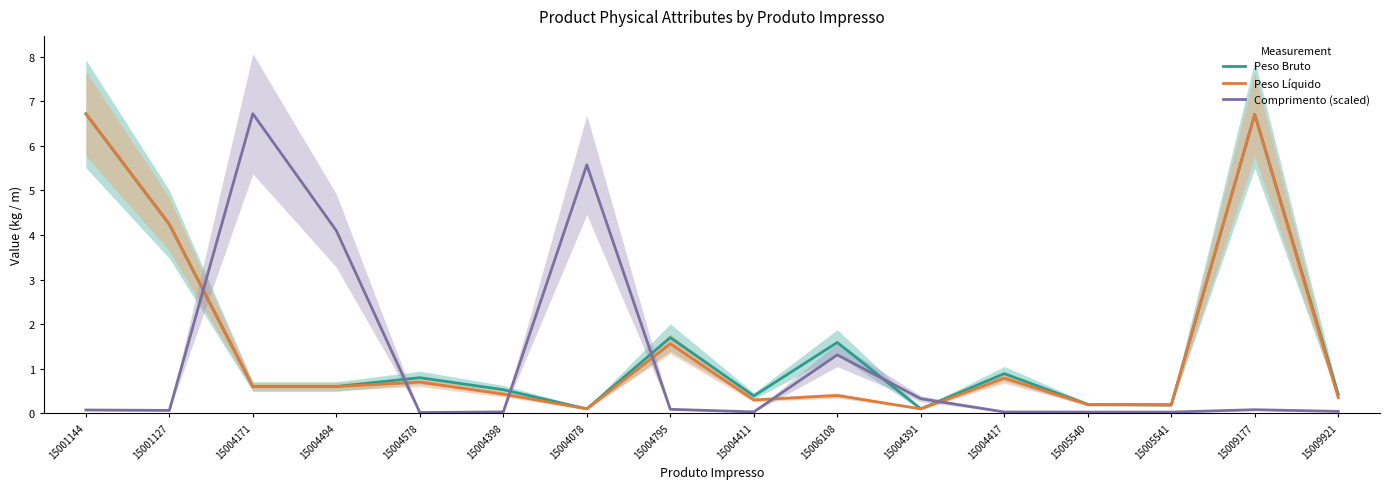

What is the difference between the second highest and minimum values in the Comprimento (scaled) series?

5.6